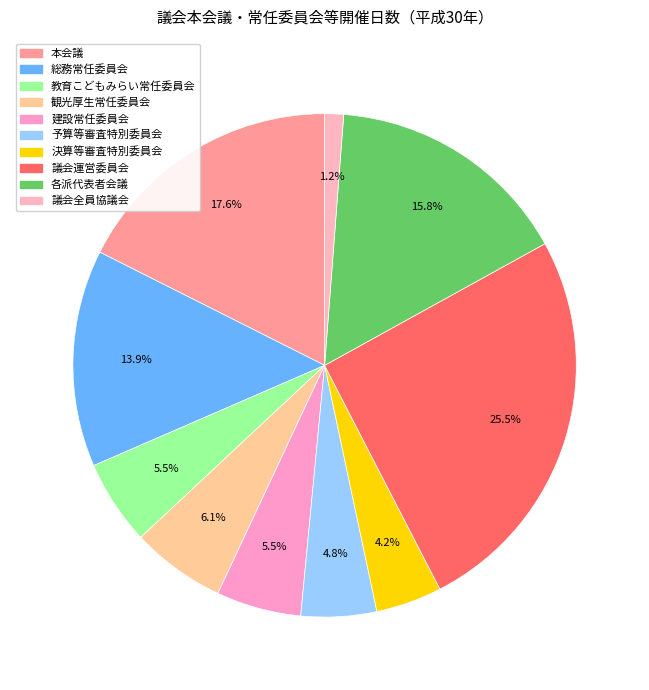

How many slices are in this pie chart?

10